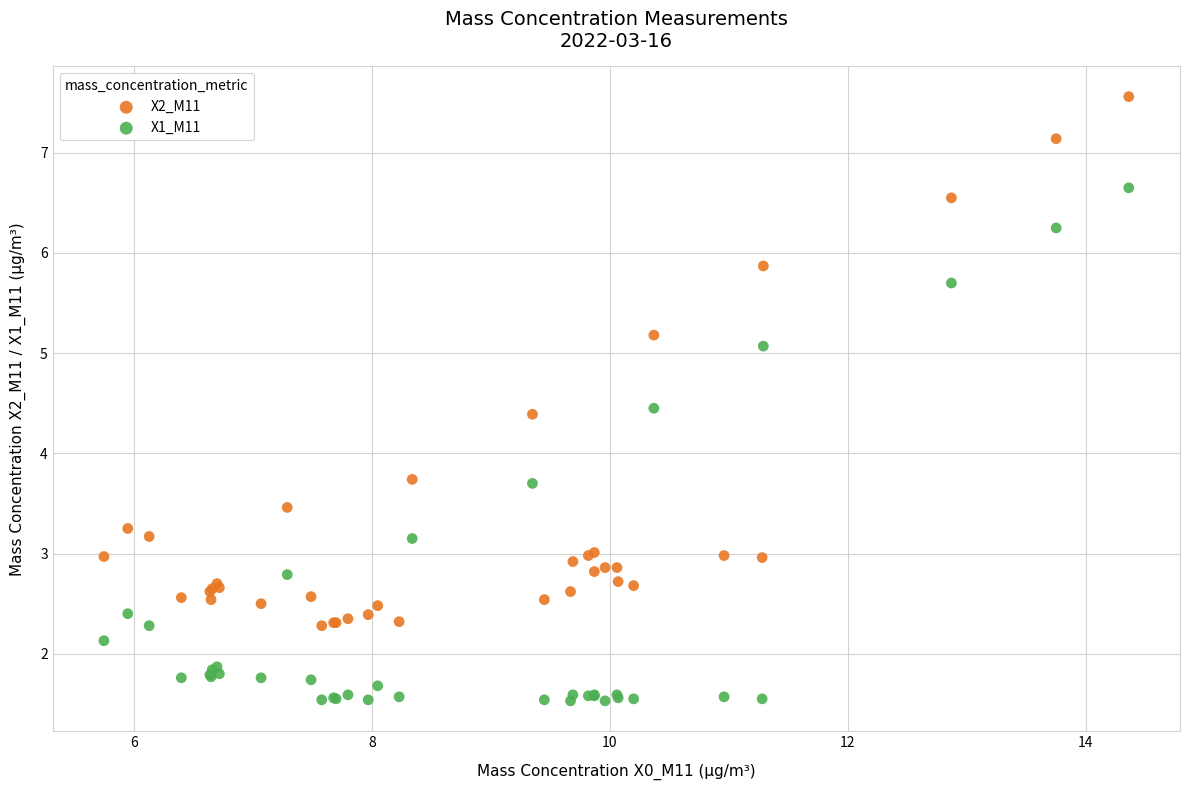

Which series reaches the minimum Y coordinate?

X1_M11